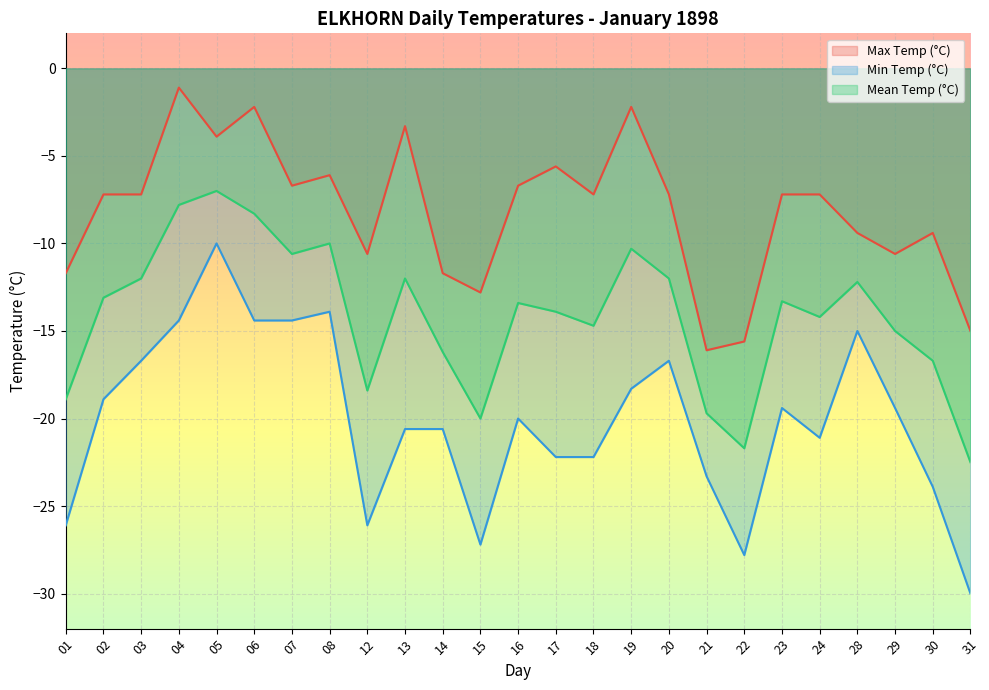

True or false: Min Temp (°C) and Max Temp (°C) cross at least once.

False